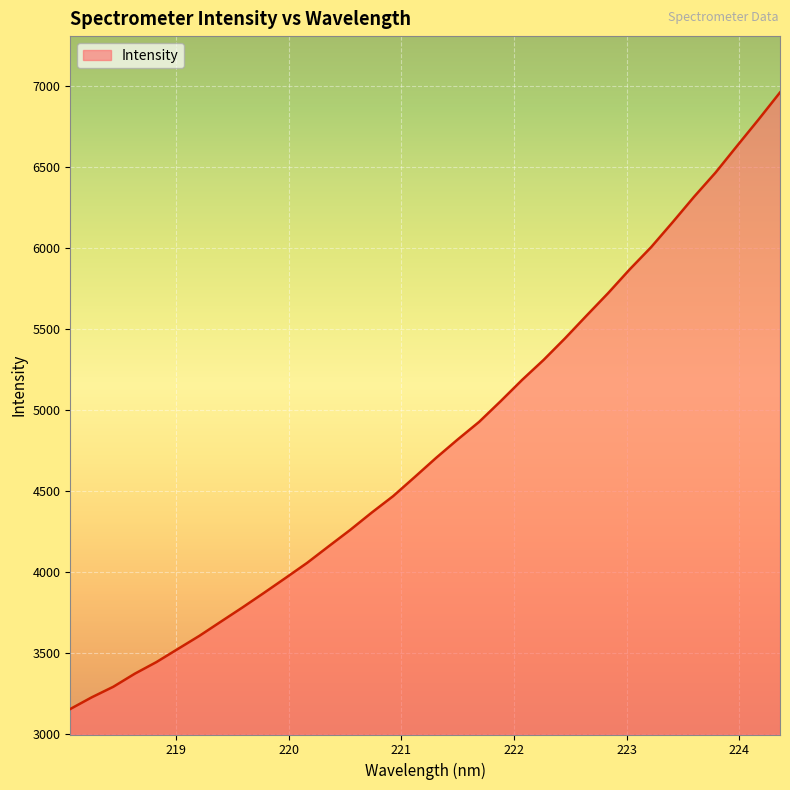

What is the difference between the maximum and minimum values?

3809.9